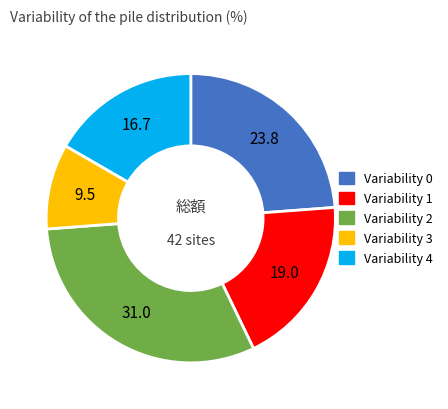

Is the sum of Variability 3 and Variability 0 greater than half?

No